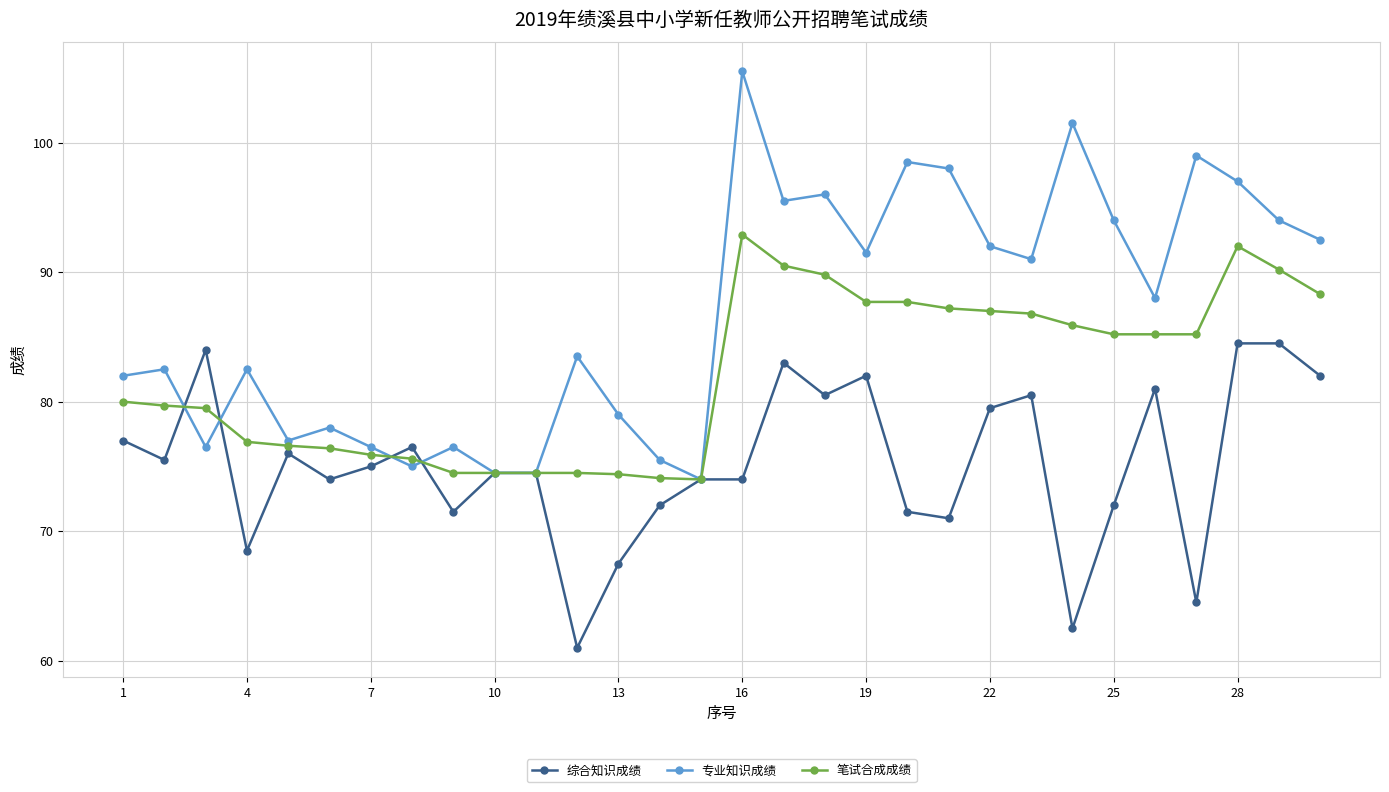

Which series has the largest total across all categories?

专业知识成绩